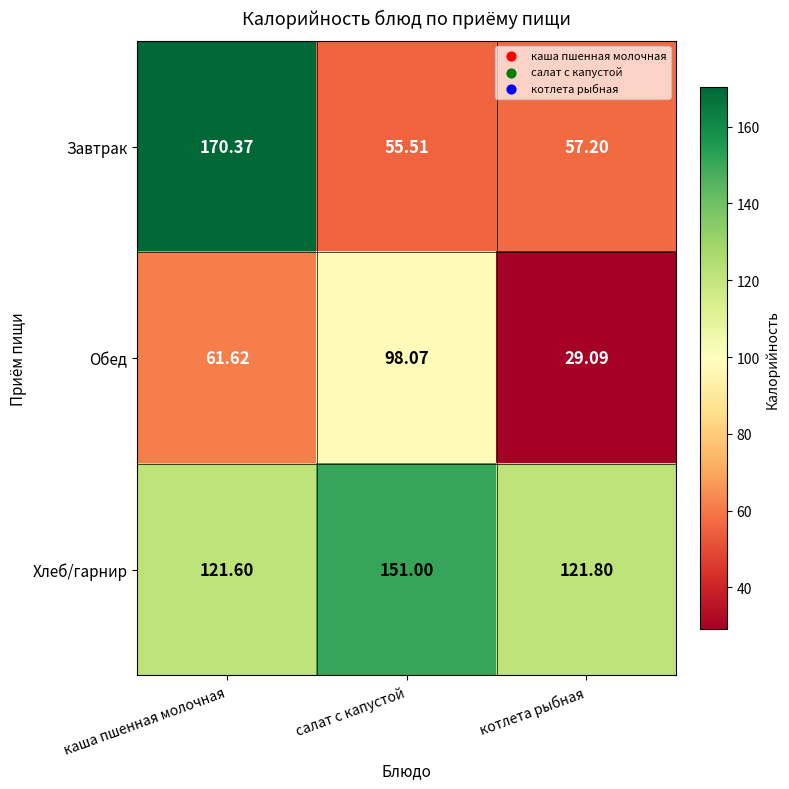

Which series has the largest range (max minus min)?

Завтрак